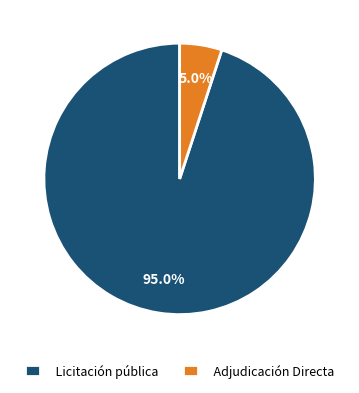

To the nearest percent, what percentage of the pie is Adjudicación Directa?

5%